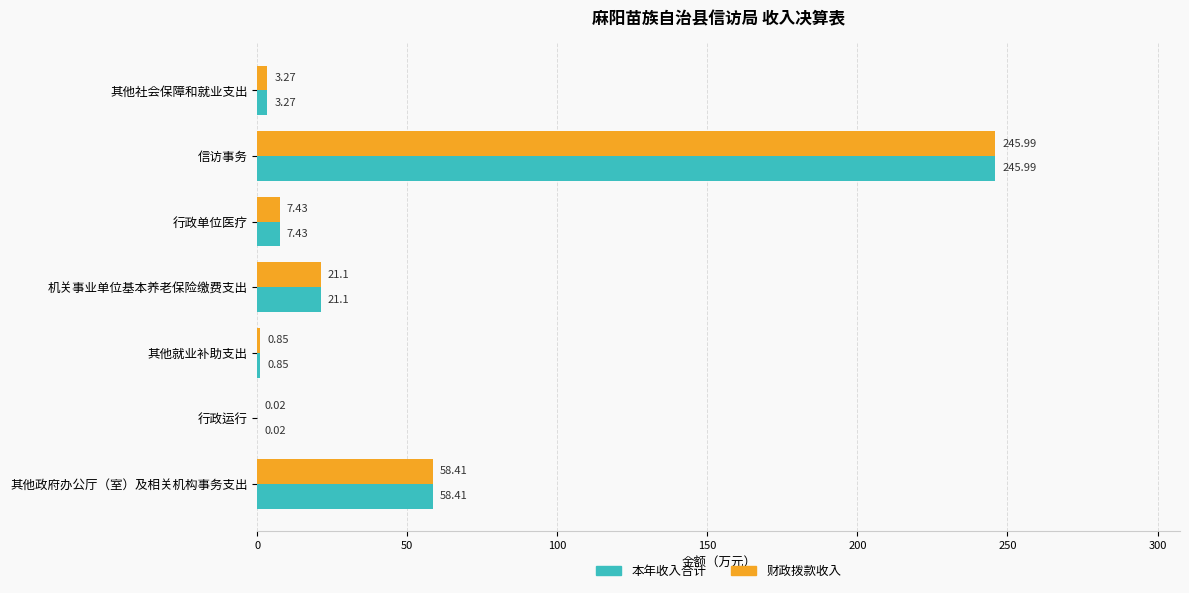

Is the value of 本年收入合计 at 行政运行 greater than the value of 财政拨款收入 at 其他就业补助支出?

No